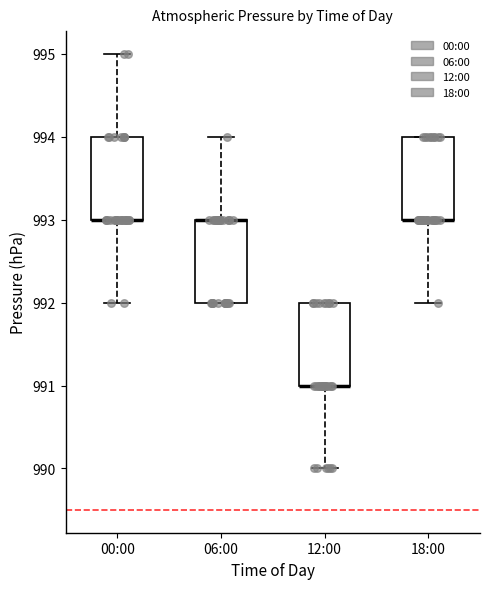

Reading left to right, read every box against the y-axis: the position of its median line, the range the box covers, and the ends of its whiskers. The values are not printed on the chart, so give them approximately, as read against the axis.

00:00: median 993 (drawn on the box's lower edge), box 993 to 994, whiskers 992 to 995
06:00: median 993 (drawn on the box's upper edge), box 992 to 993, whiskers 992 to 994
12:00: median 991 (drawn on the box's lower edge), box 991 to 992, whiskers 990 to 992
18:00: median 993 (drawn on the box's lower edge), box 993 to 994, whiskers 992 to 994